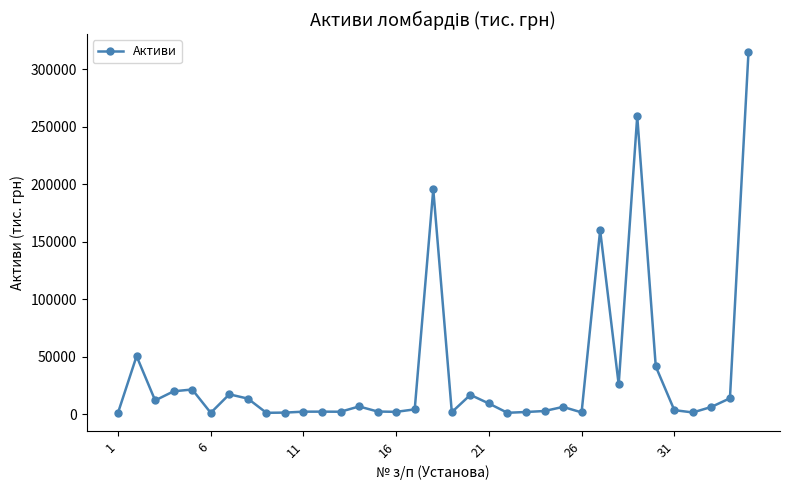

What is the sum of all values?

1221074.4